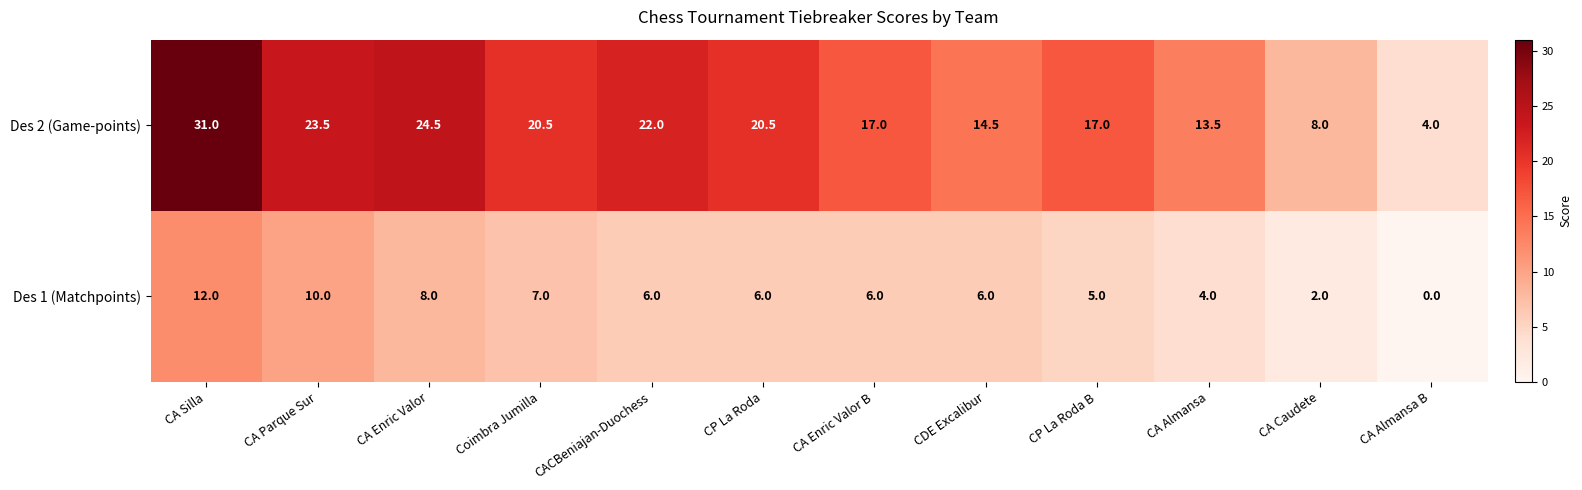

What is the total value across all series at CA Caudete?

10.0